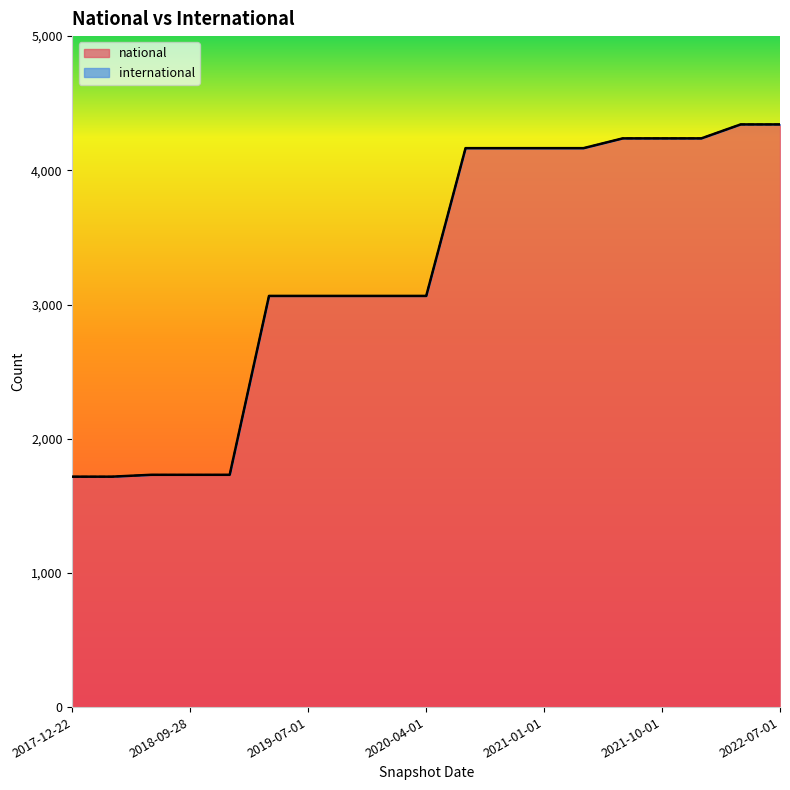

What value does the data have at 2022-04-01?

4342